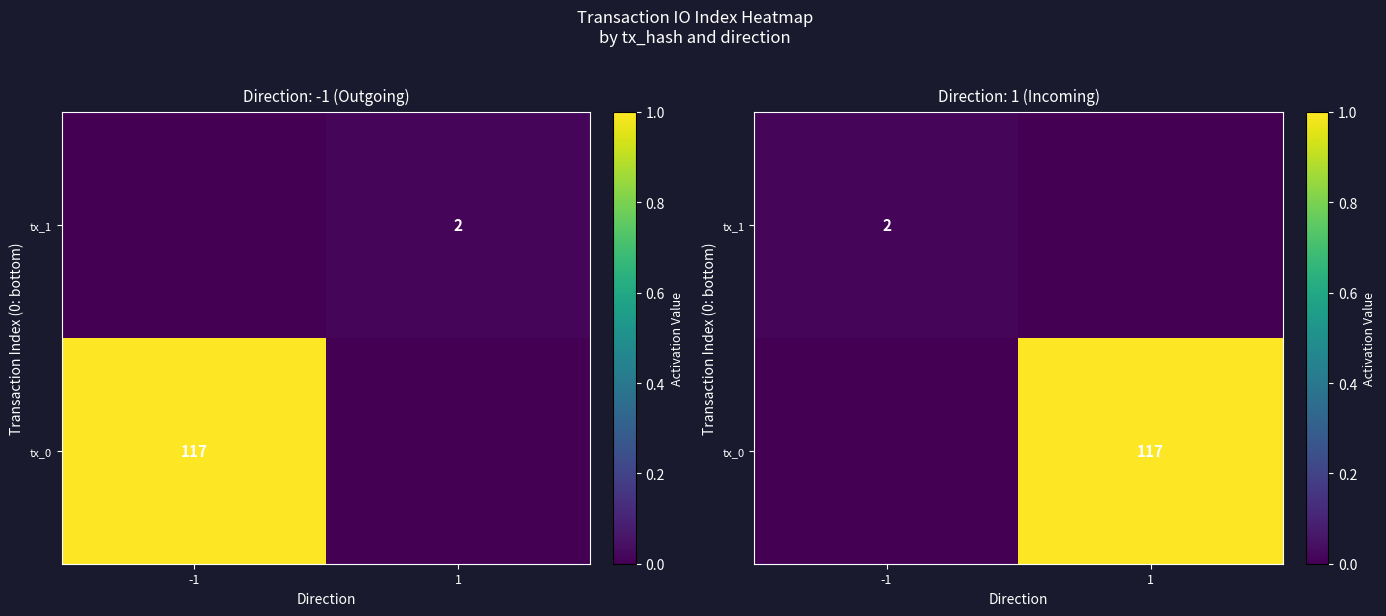

The tx_1 series shows 0.0 at -1. True or false?

True